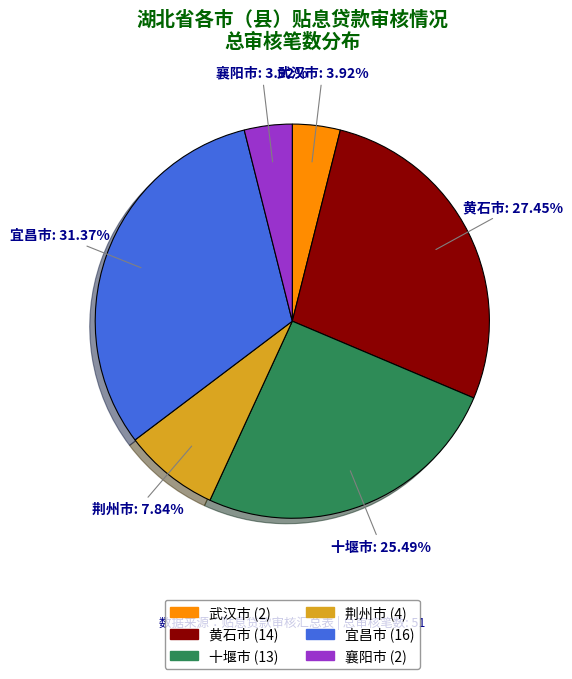

To the nearest percent, what is the combined percentage of 荆州市 and 襄阳市?

12%